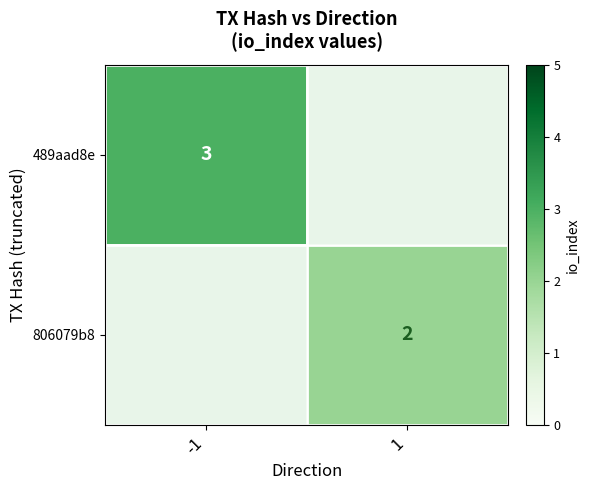

The value of 806079b8 at 1 is 3. True or false?

False